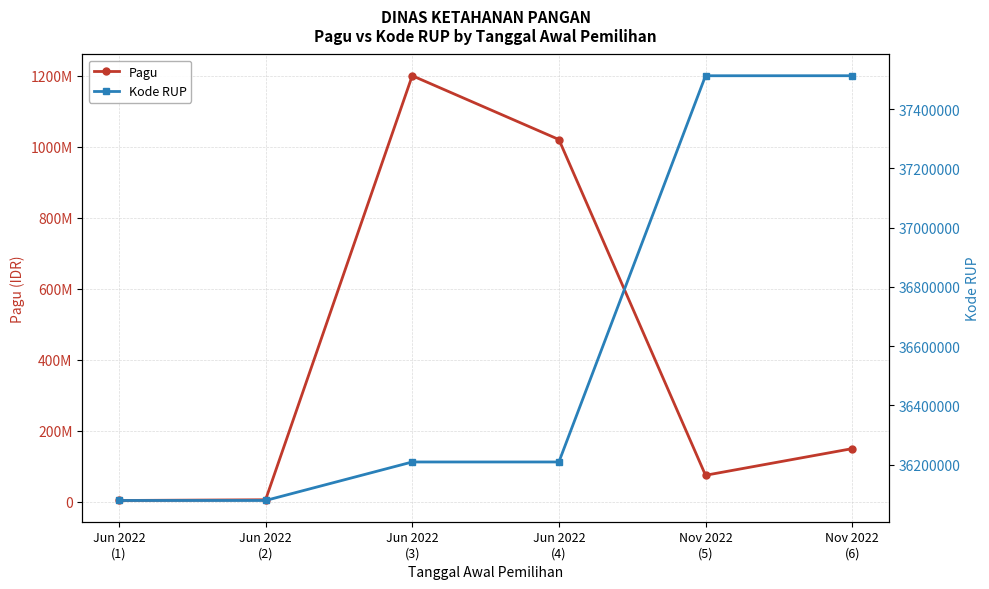

How many data points in Kode RUP are above 36208757?

2